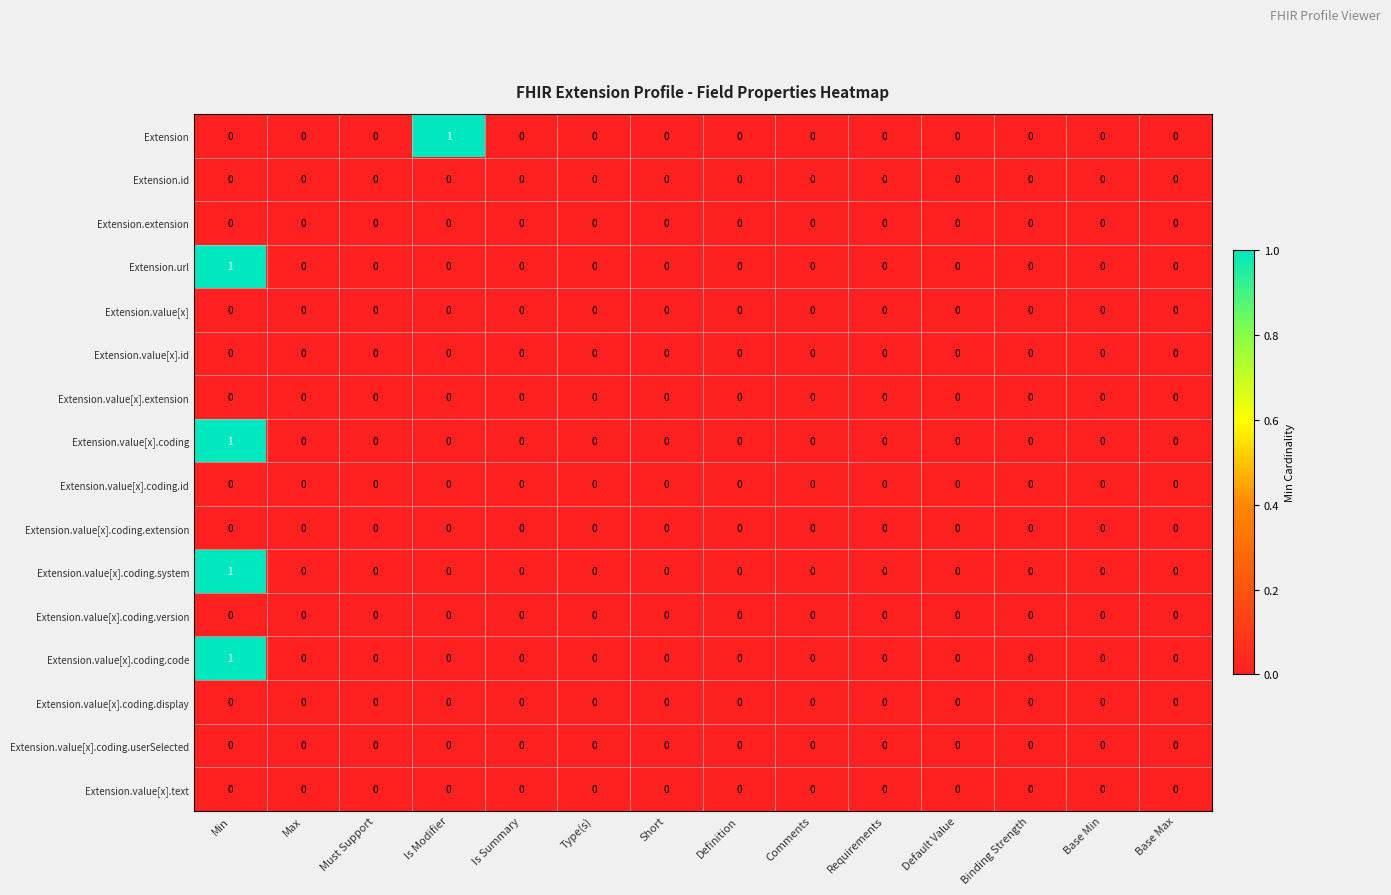

True or false: Extension.value[x].coding.code has a value of 0 at Type(s).

True